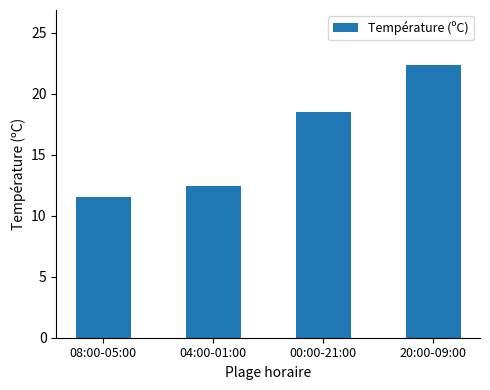

List the labels in order of value, largest first.

20:00-09:00, 00:00-21:00, 04:00-01:00, 08:00-05:00